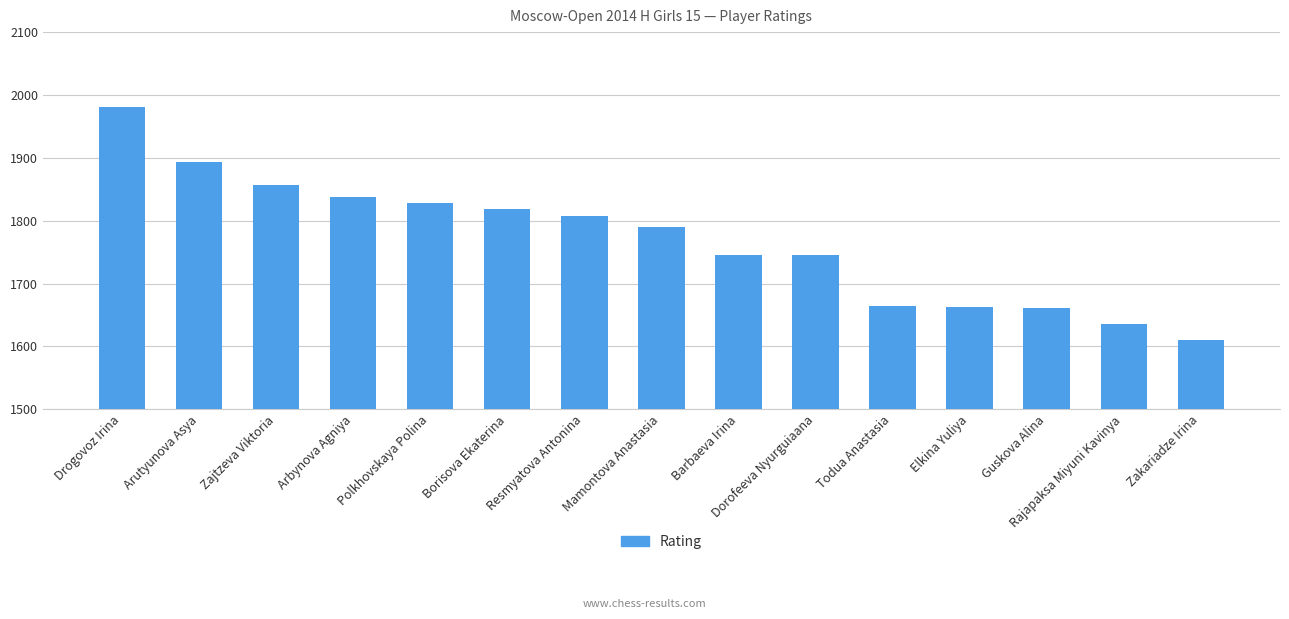

What is the average value?

1769